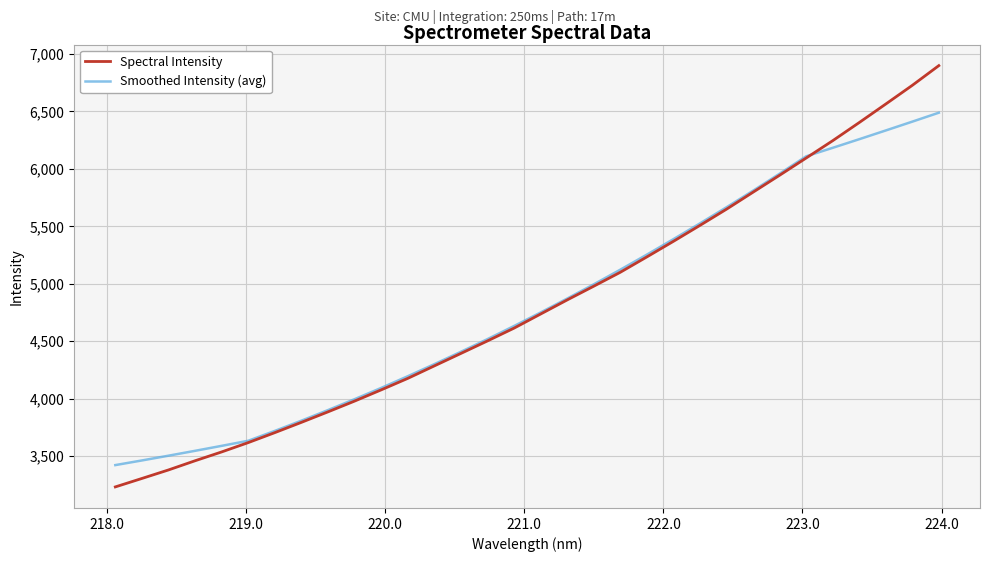

List the series in order of their peak value, lowest first.

Smoothed Intensity (avg), Spectral Intensity